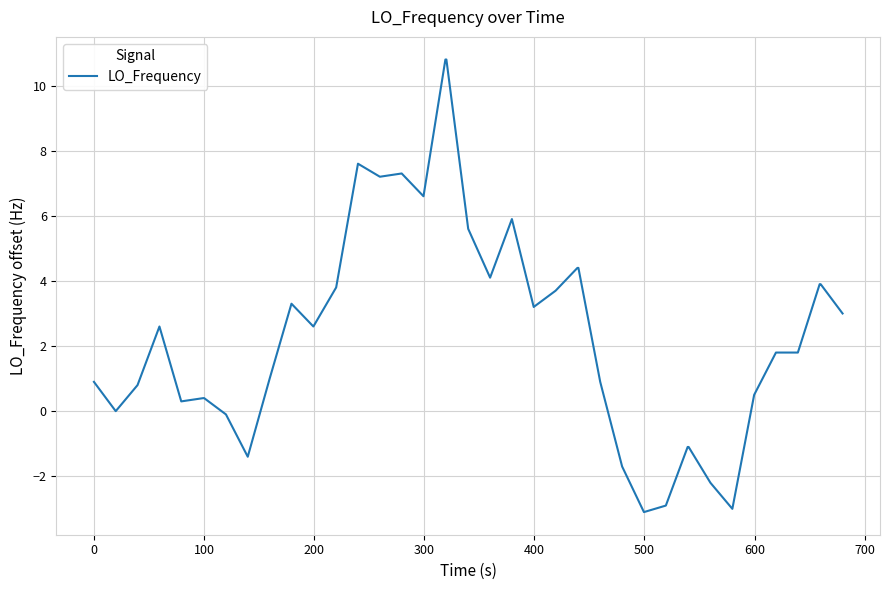

What is the smallest value displayed?

-3.1